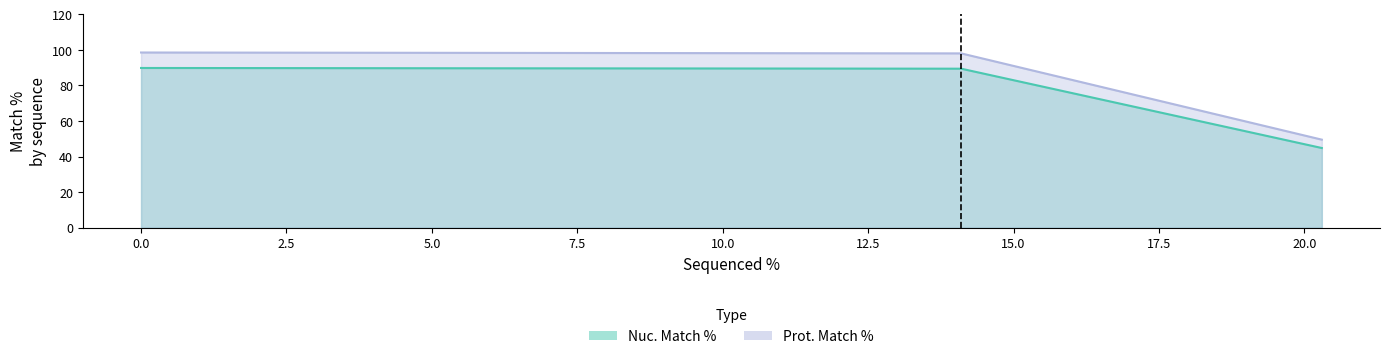

Which category has the lowest value in the Prot. Match % series?

20.3